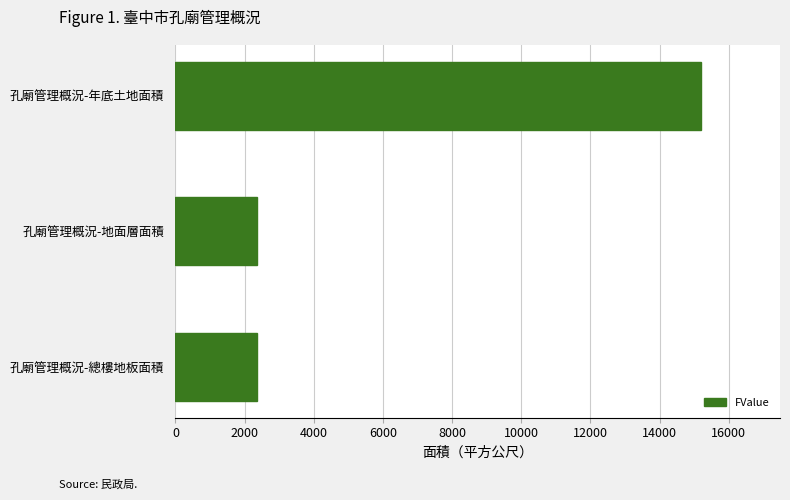

Does the chart contain any negative values?

No